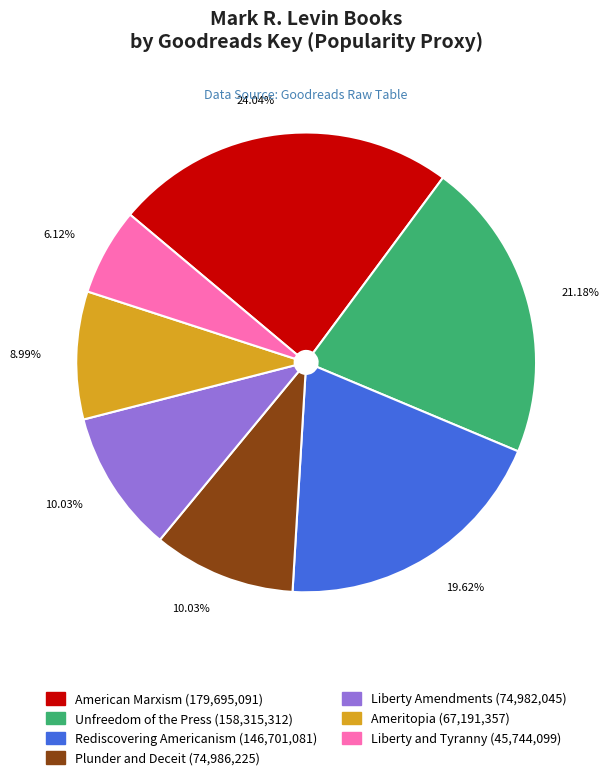

Does Plunder and Deceit account for over 50% of the chart?

No